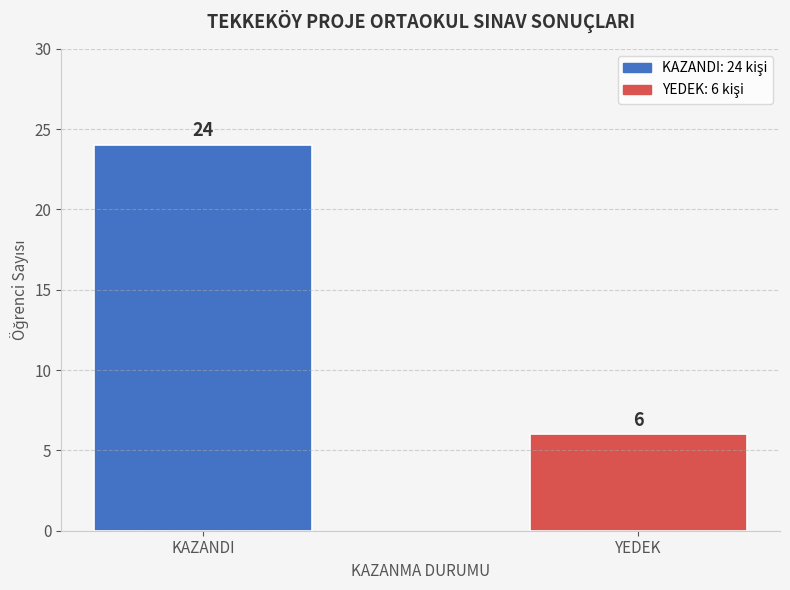

Reading left to right, list all the values displayed in this chart.

24	6